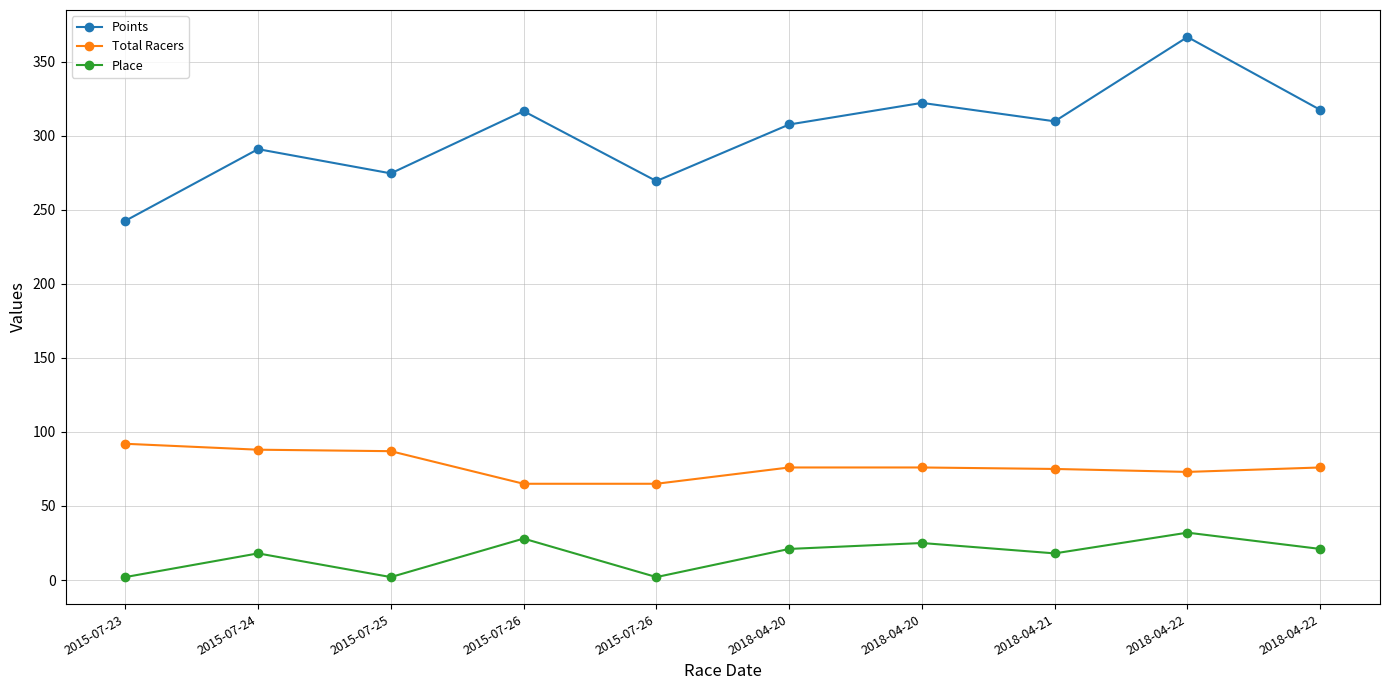

The Place series shows 25.0 at 2018-04-20. True or false?

True